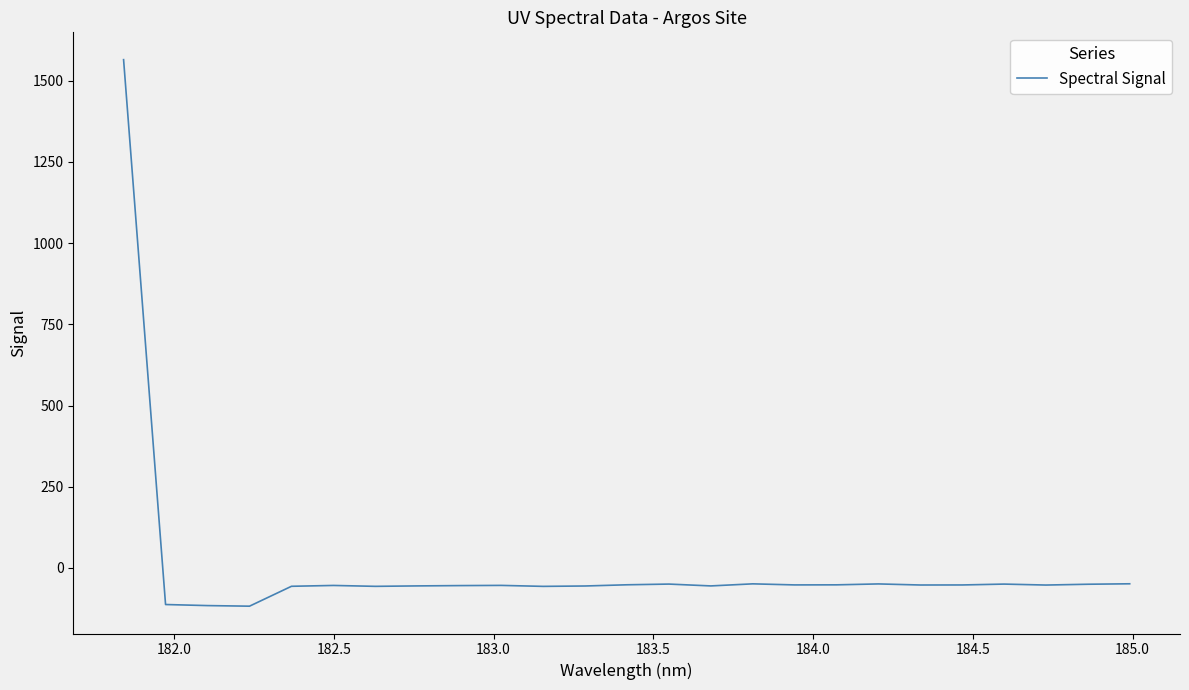

What is the difference between the maximum and minimum values?

1682.1